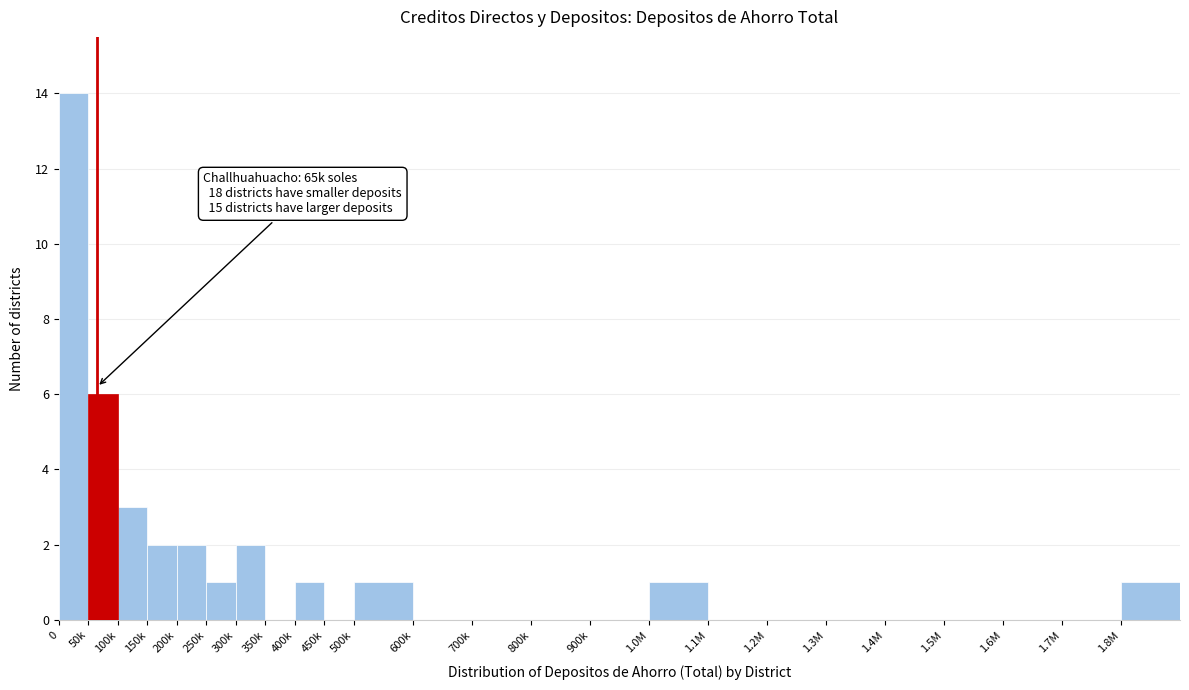

Reading left to right, transcribe all the data shown in this chart.

0=14	50k=6	100k=3	150k=2	200k=2	250k=1	300k=2	350k=0	400k=1	450k=0	500k=1	600k=0	700k=0	800k=0	900k=0	1.0M=1	1.1M=0	1.2M=0	1.3M=0	1.4M=0	1.5M=0	1.6M=0	1.7M=0	1.8M=1